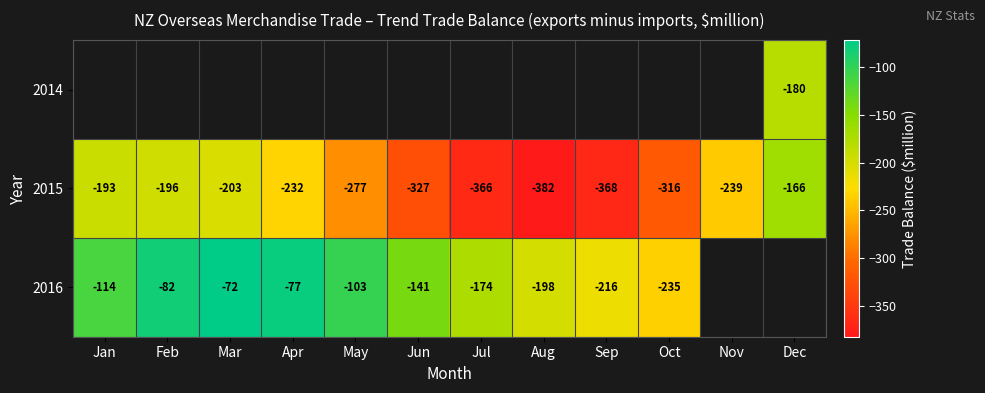

The 2016 series shows -42.7 at Jul. True or false?

False